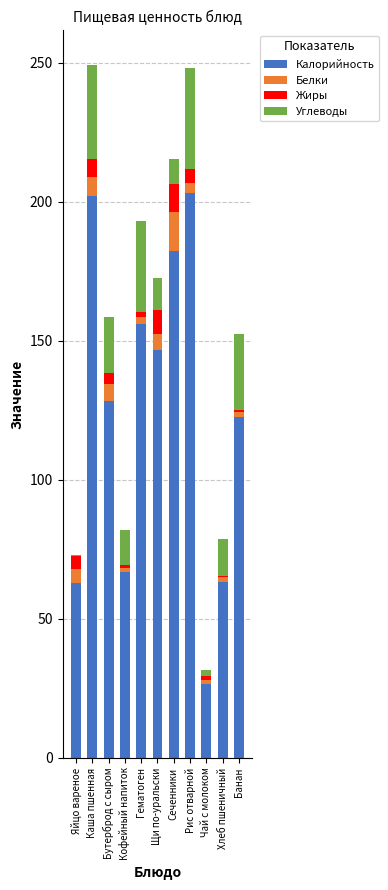

The value of Калорийность at Бутерброд с сыром is 58.4. True or false?

False